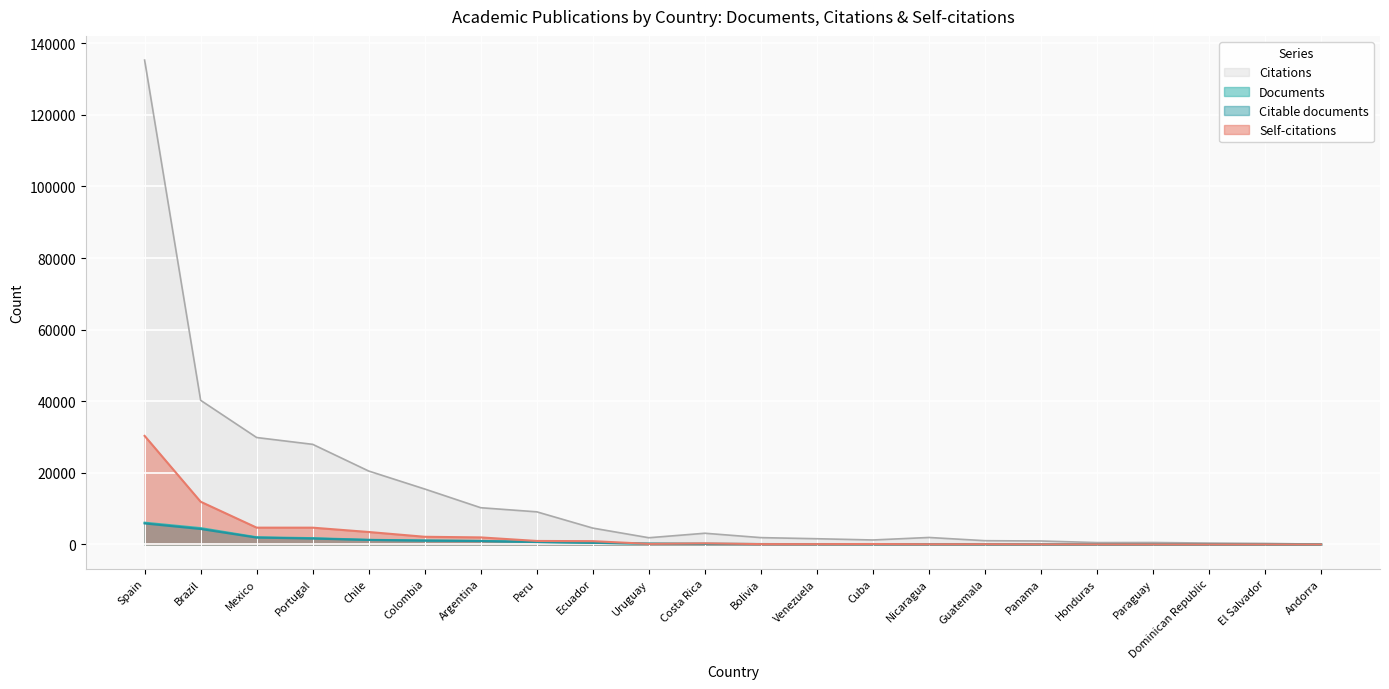

In Citations, how many points are higher than both neighbors (excluding endpoints)?

3